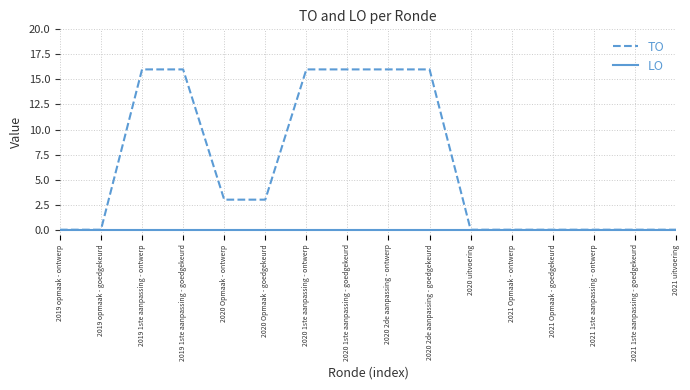

How many lines are shown in the chart?

2